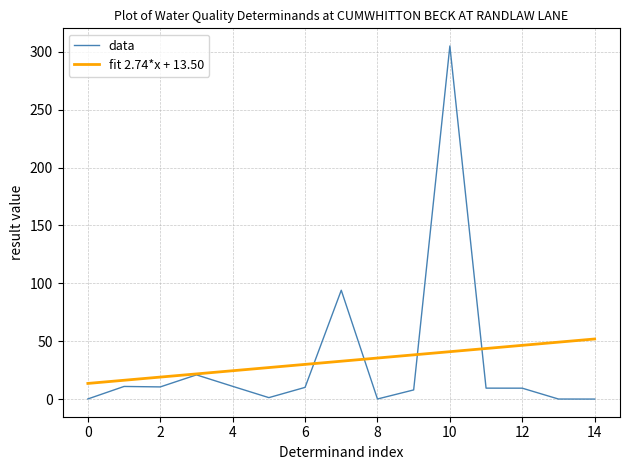

Which series has the largest range (max minus min)?

data